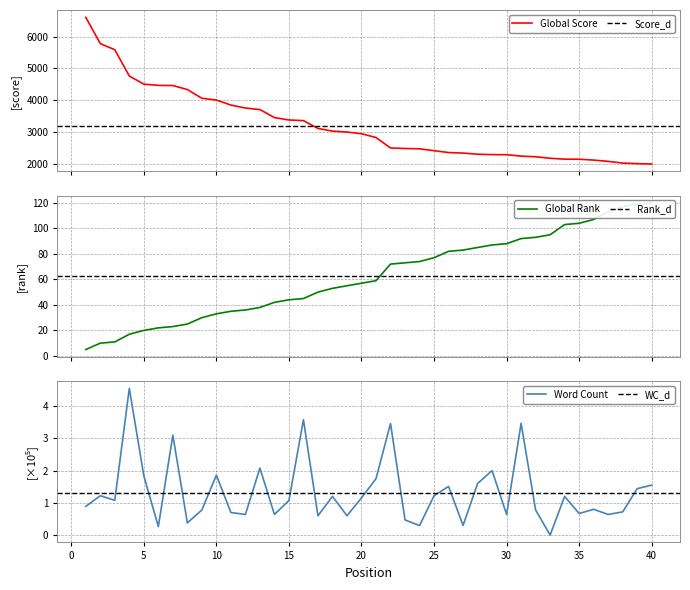

Which category has the highest value across all series?

1